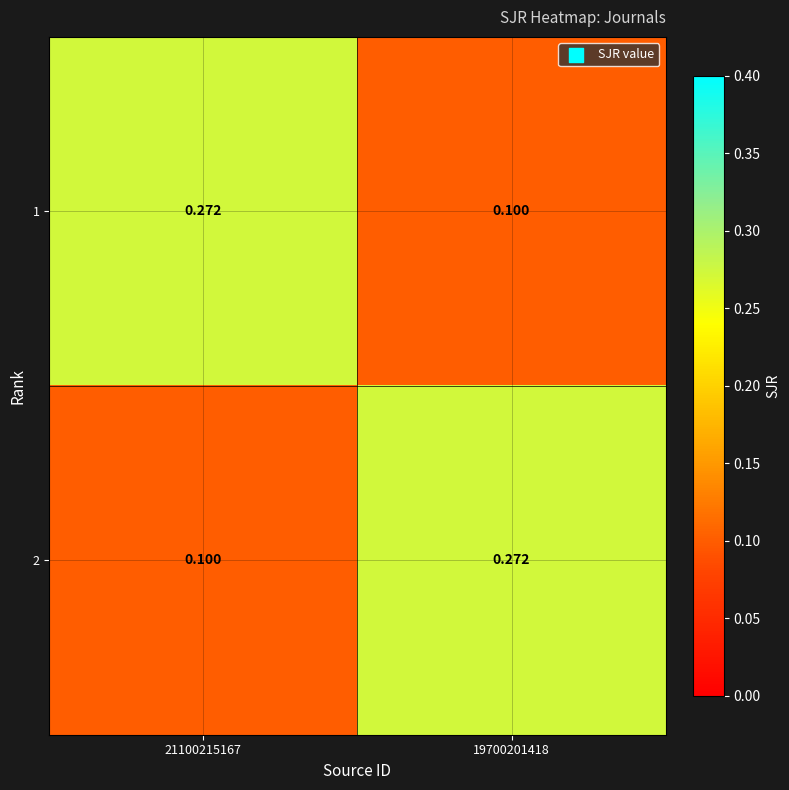

What is the difference between the highest and lowest values at 19700201418?

0.2